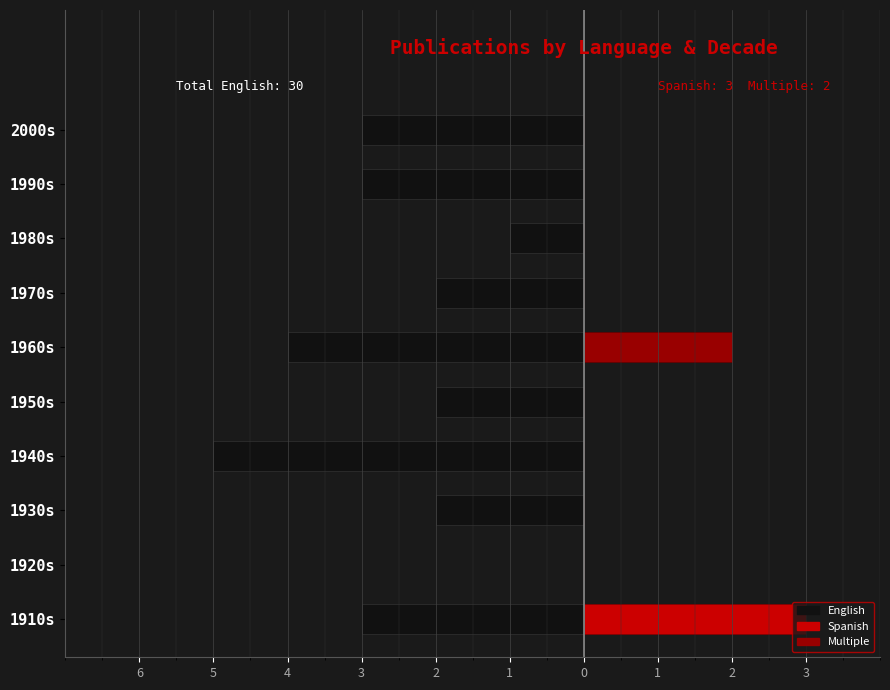

What is the sum of the English values at 1970s and 1950s?

-4